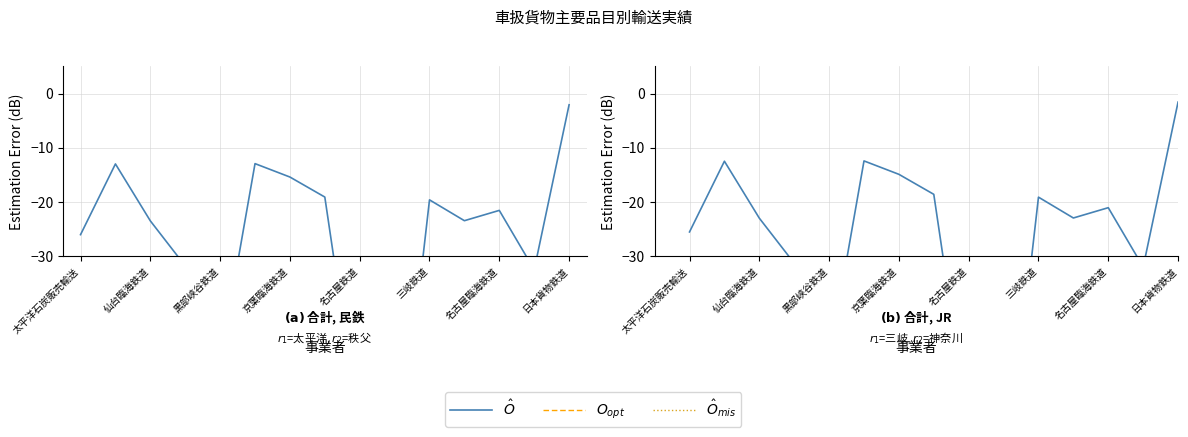

Where does the $O_{opt}$ series first go above -119?

黒部峡谷鉄道